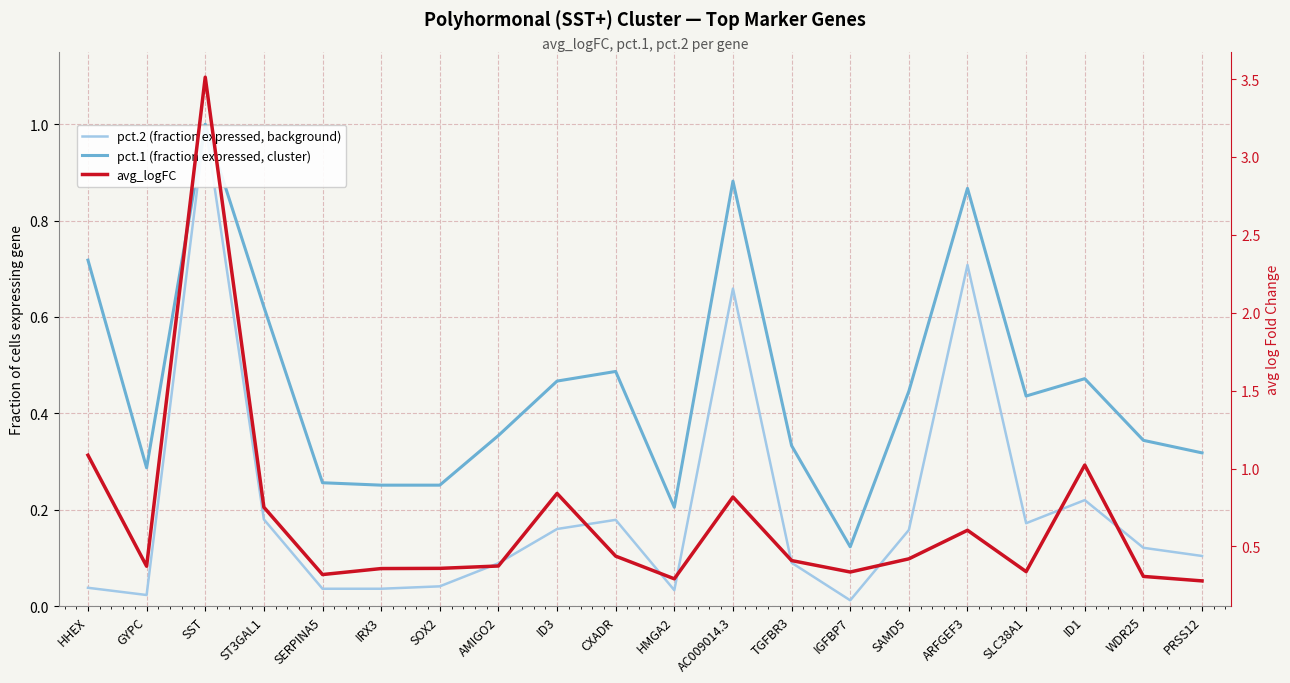

What value does the pct.2 (fraction expressed, background) series have at TGFBR3?

0.1